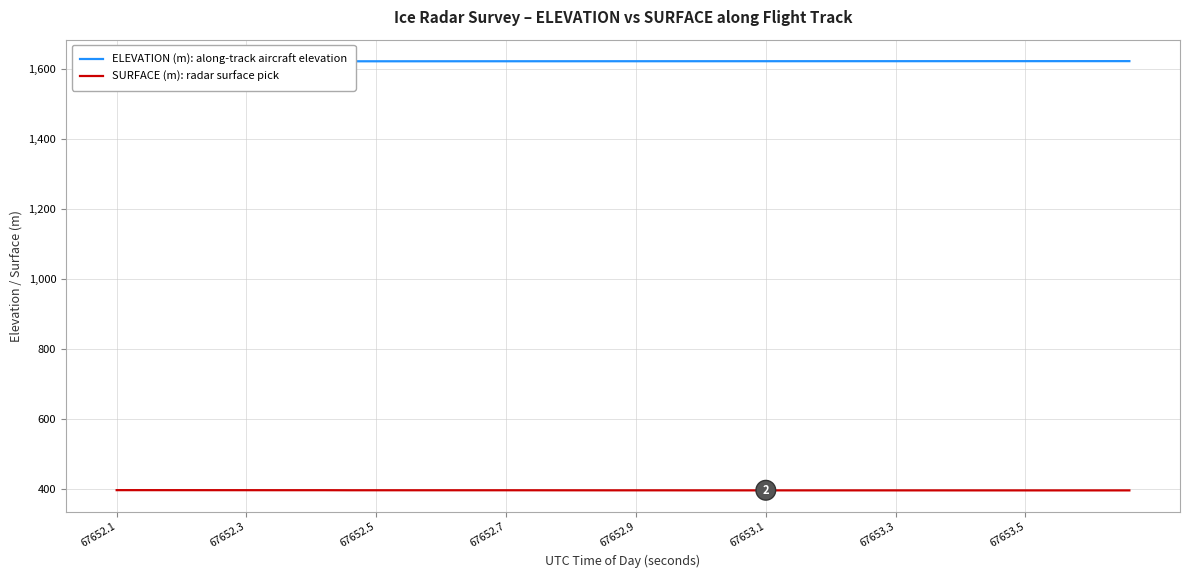

Count the number of data series in this chart.

2